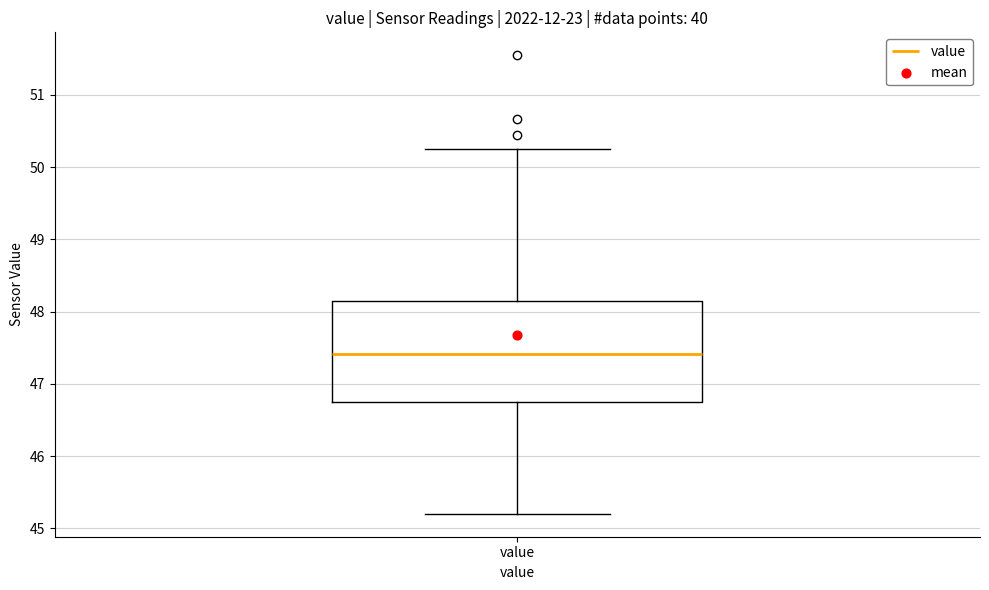

Transcribe this box plot: give where the median line is, the range the box spans, and where the two whiskers end, as read against the y-axis. The values are not printed on the chart, so give them approximately, as read against the axis.

median 47.4, box 46.7 to 48.1, whiskers 45.2 to 50.3